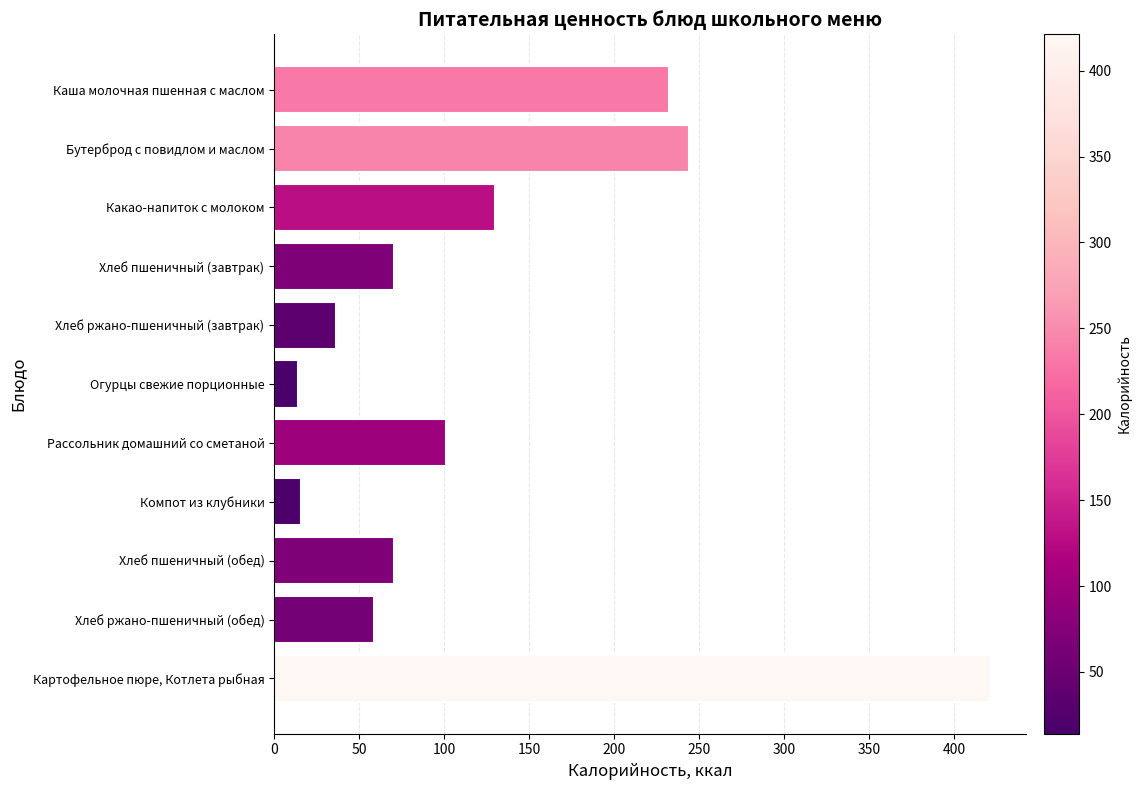

The value at Хлеб пшеничный (завтрак) is 40.4. True or false?

False